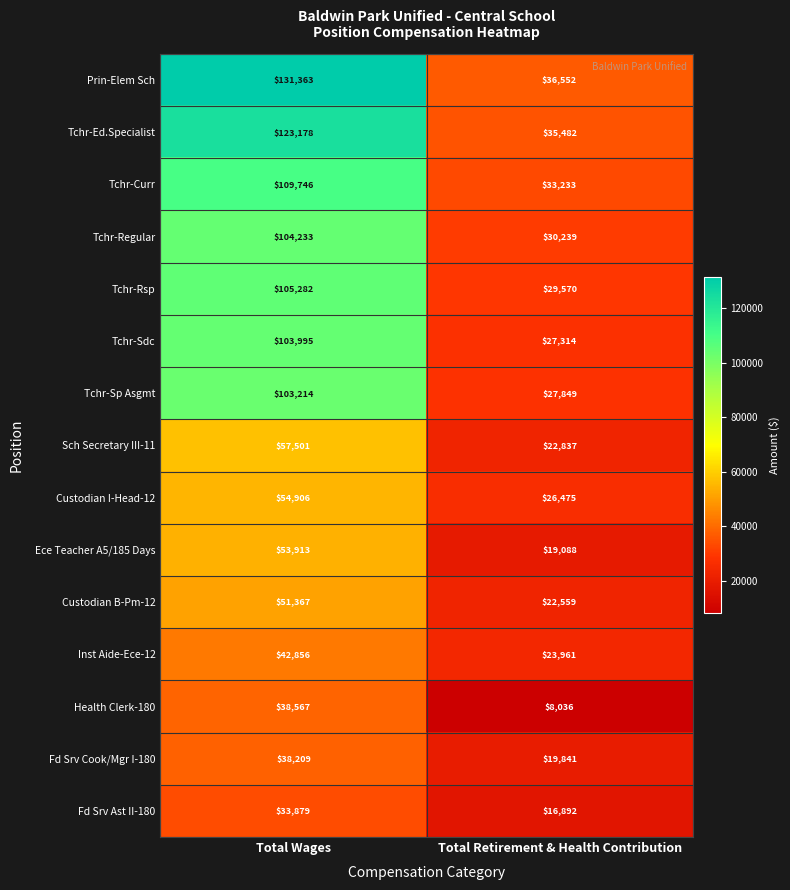

Which label corresponds to the largest value in the chart?

Total Wages